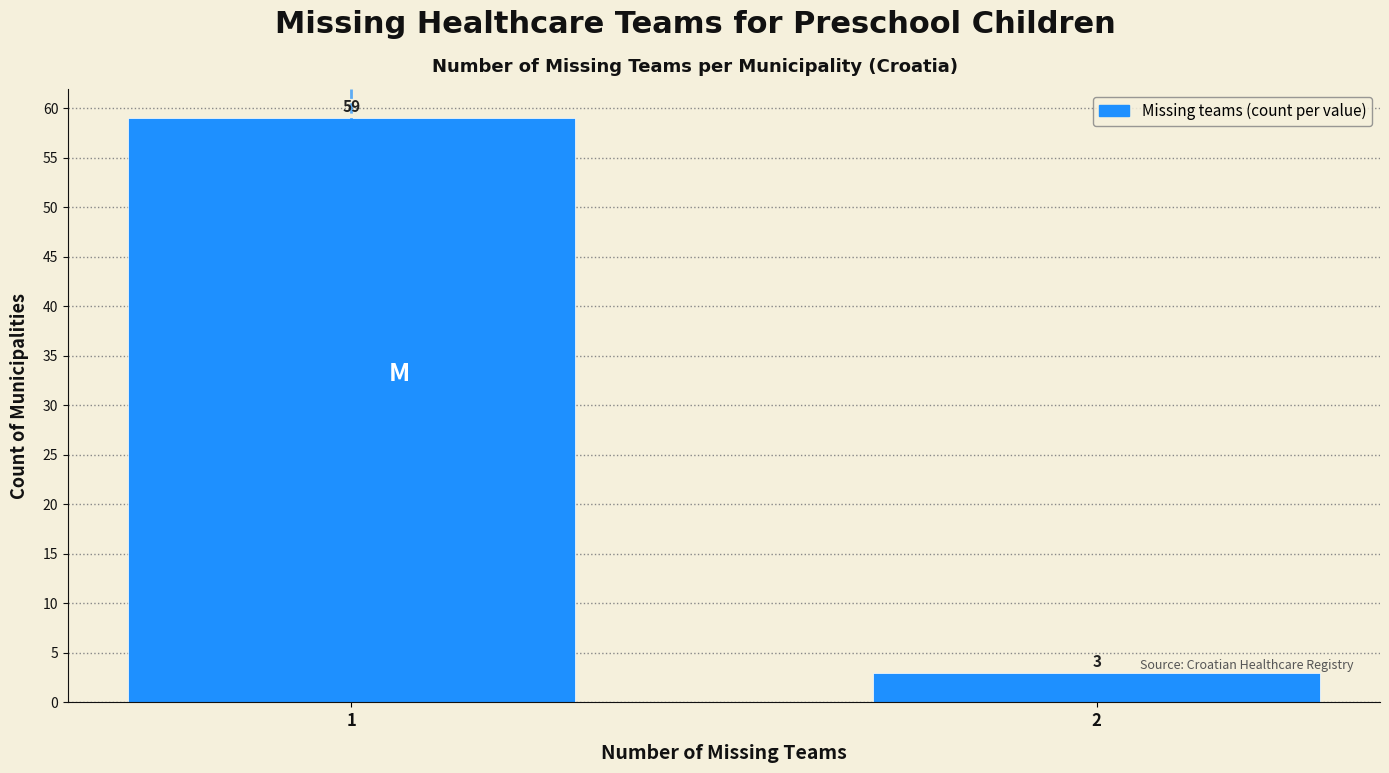

Reading left to right, what are all the values shown in this chart?

59	3